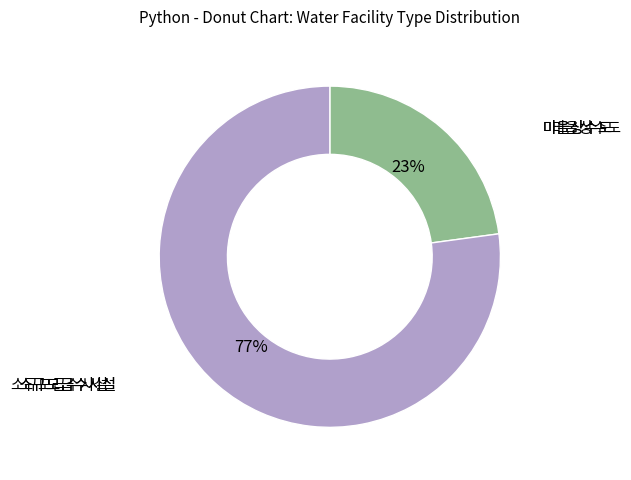

Between 소규모급수시설 and 마을상수도, which is larger?

소규모급수시설